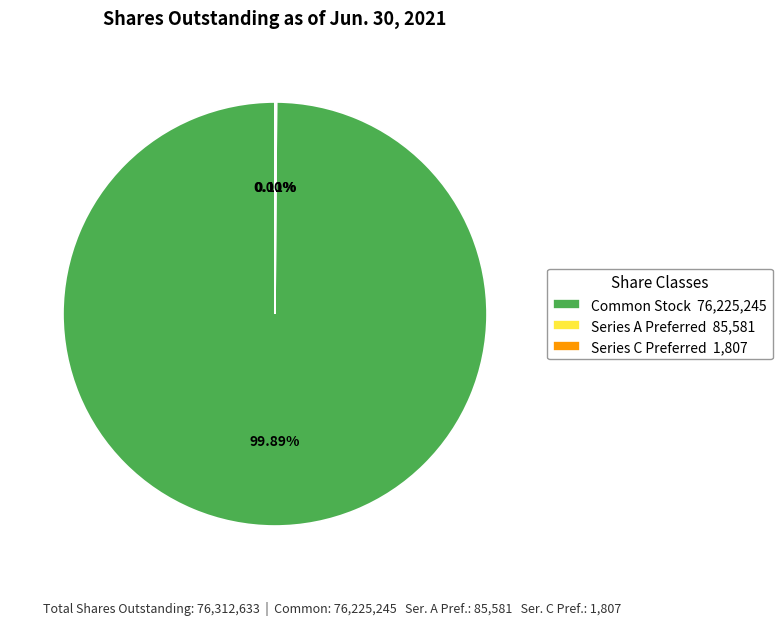

Which slice is the largest?

Common Stock 76,225,245